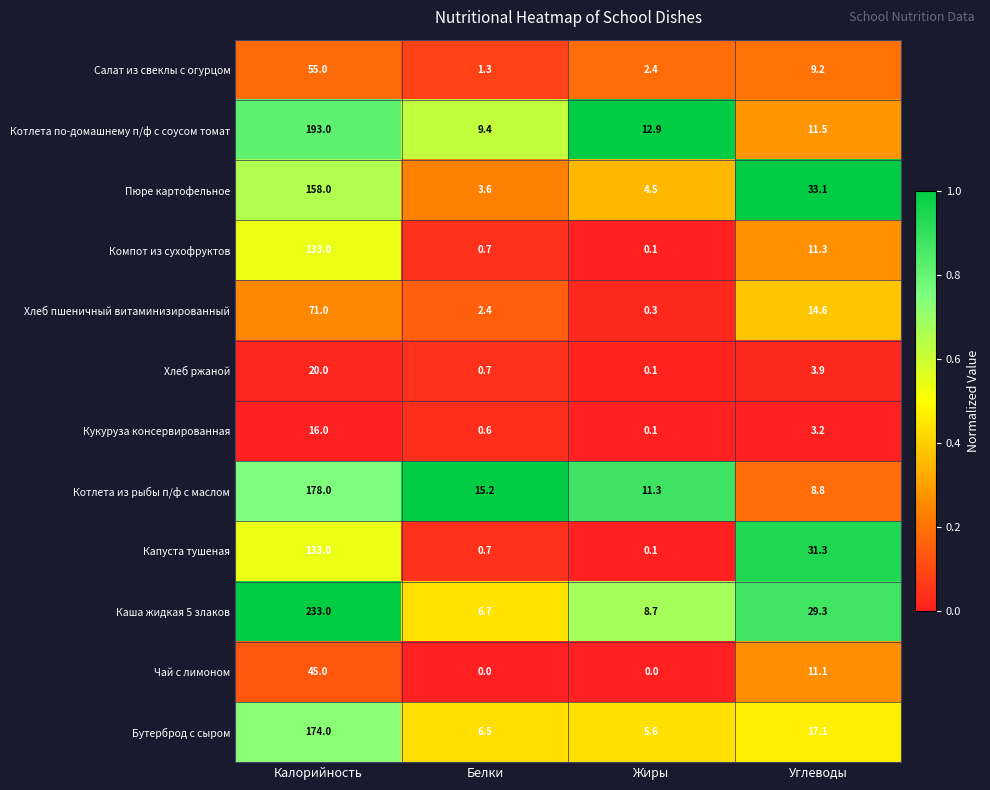

What is the average value of the Компот из сухофруктов series?

36.3